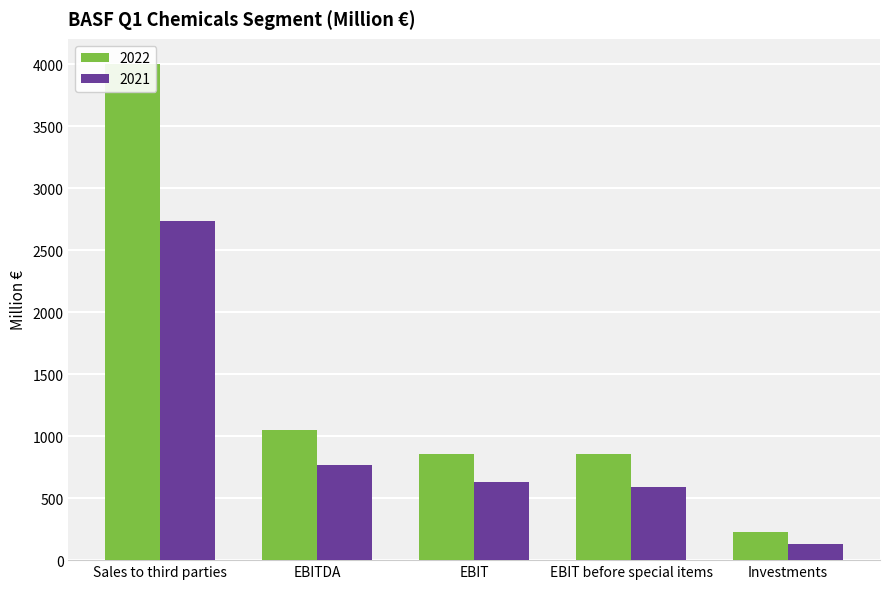

What position from the left is Sales to third parties?

1